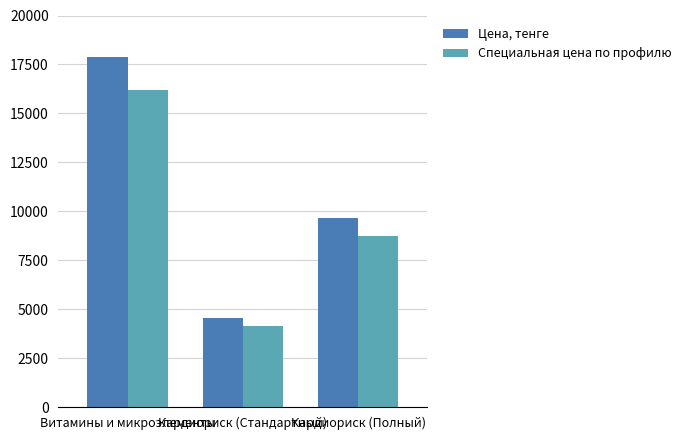

At how many categories does at least one series exceed 14321?

1